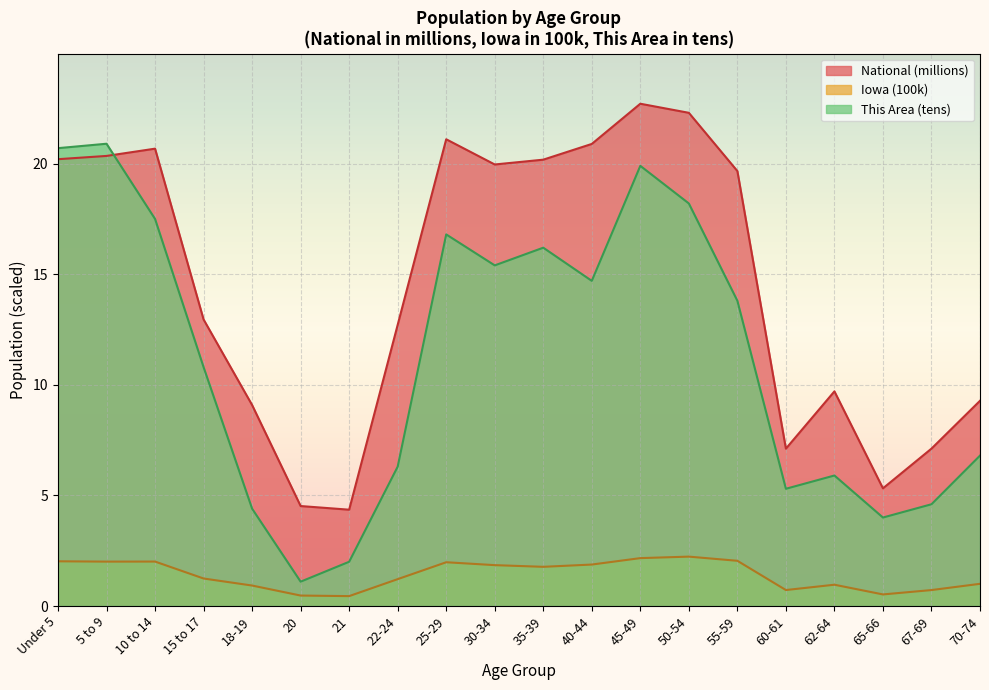

True or false: This Area and Iowa cross at least once.

False